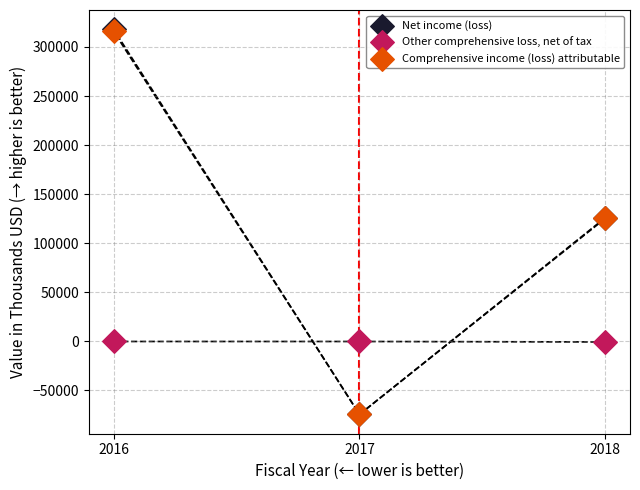

Which series has the largest Y range (max minus min)?

Net income (loss)